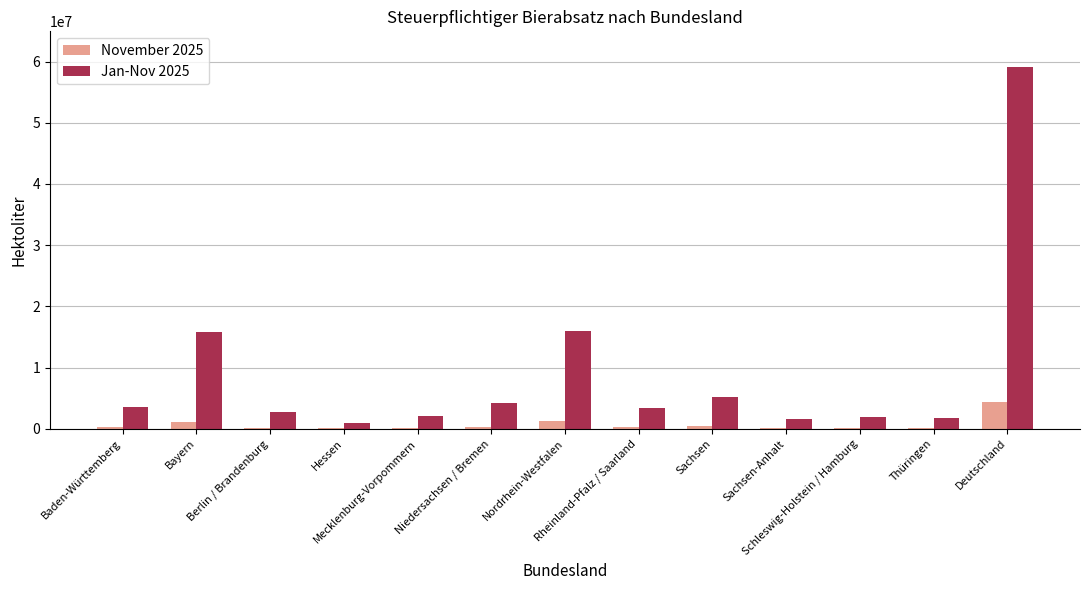

What is the greatest value displayed?

59038968.0